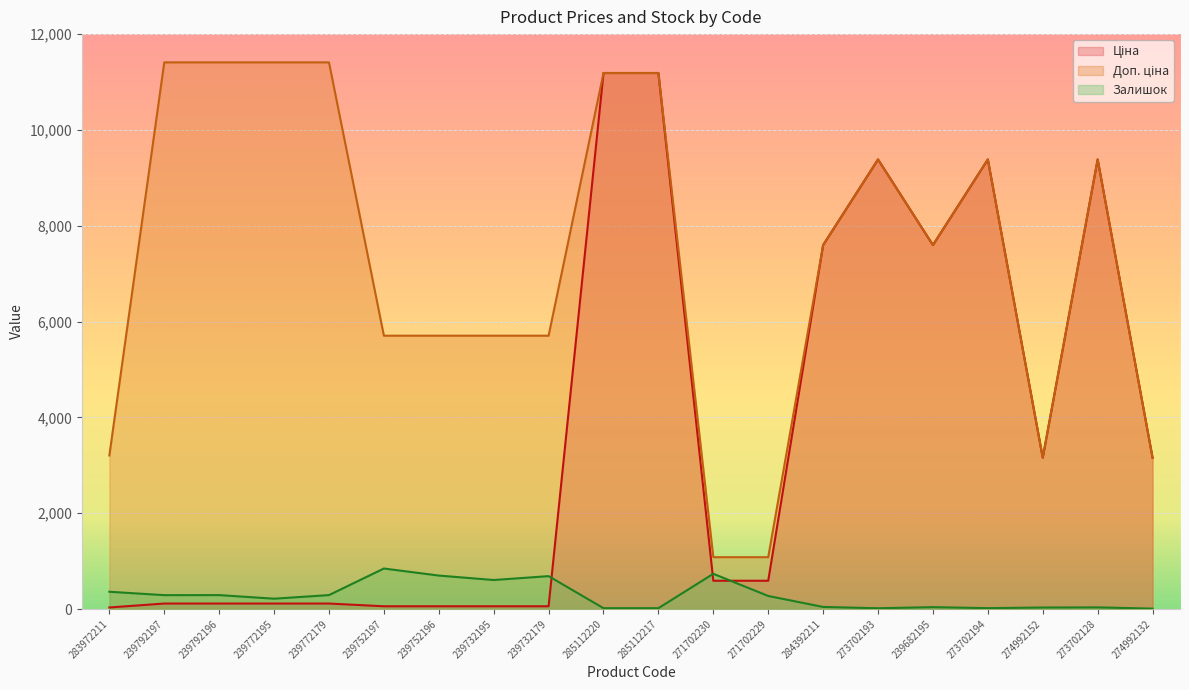

What is the greatest value displayed?

11410.0